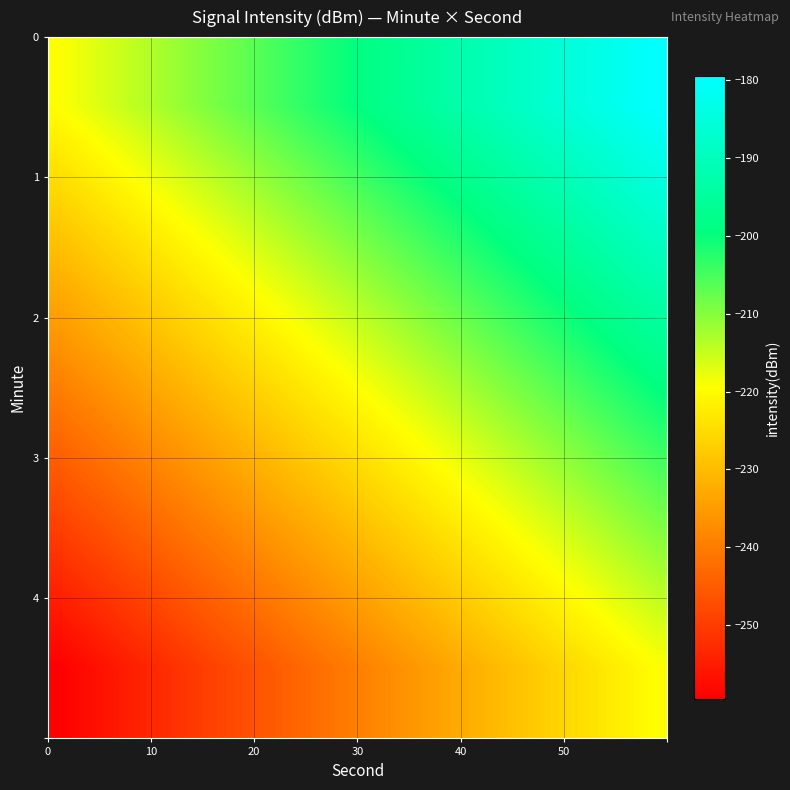

What is the greatest value displayed?

-179.5